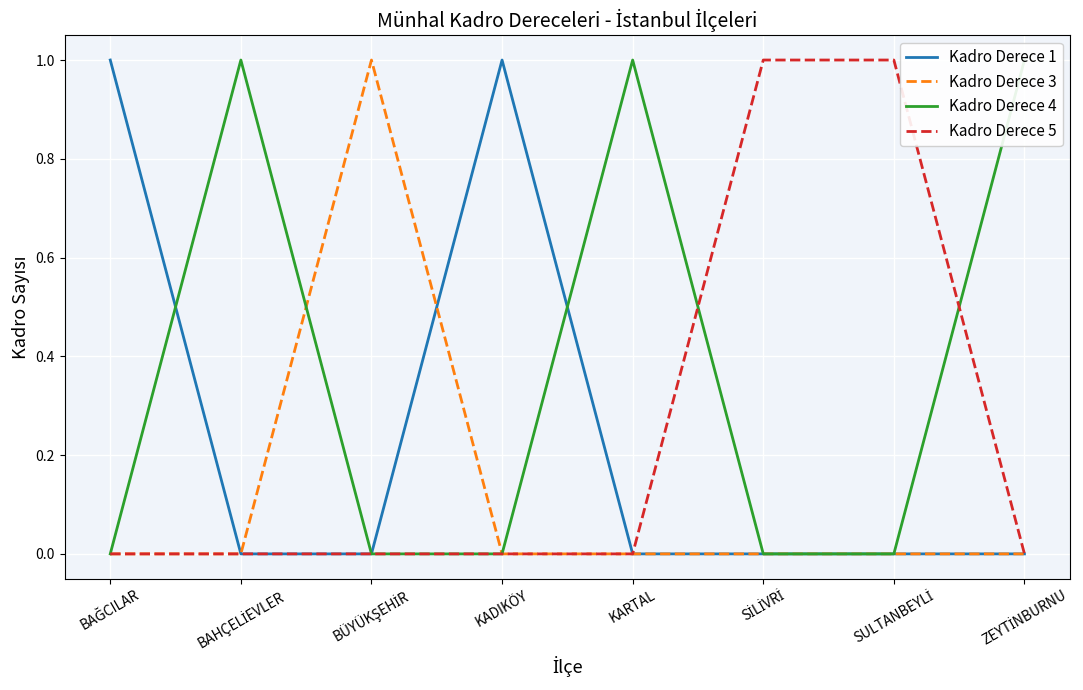

True or false: Kadro Derece 1 has more than 1 interior local peaks.

False